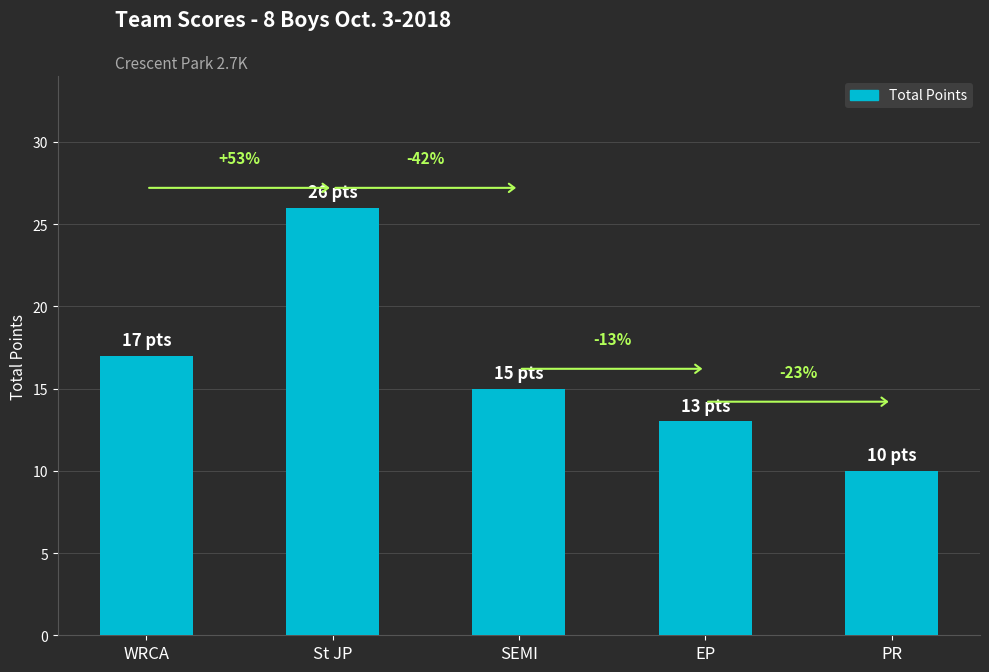

Which label corresponds to the largest value in the chart?

St JP